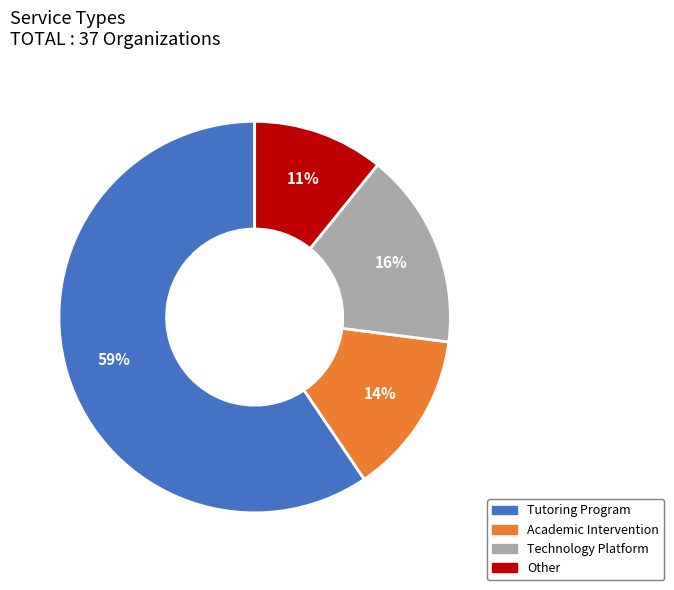

Is the sum of Academic Intervention and Tutoring Program greater than half?

Yes